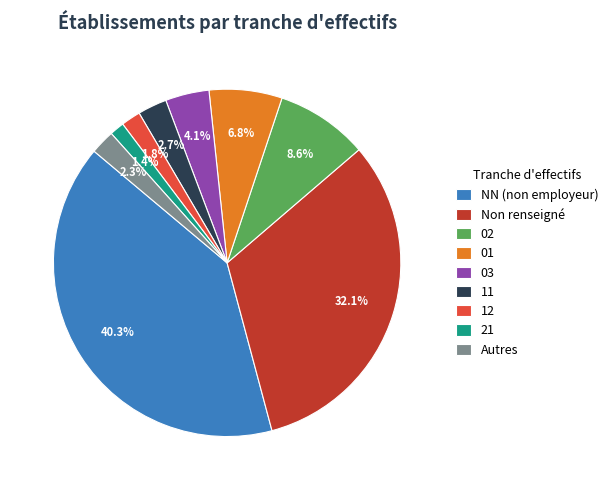

How much of the chart is everything except NN (non employeur)?

59.7%